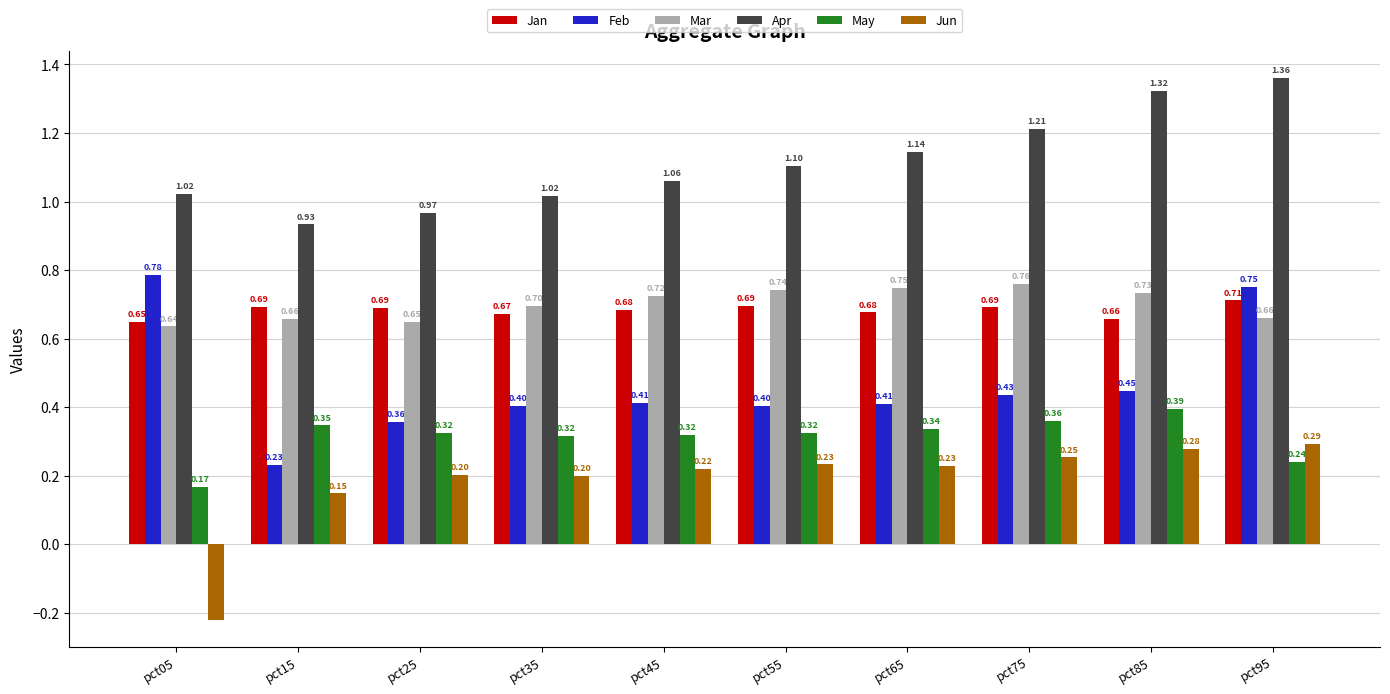

Count the Mar values in the range 0 to 1.

10